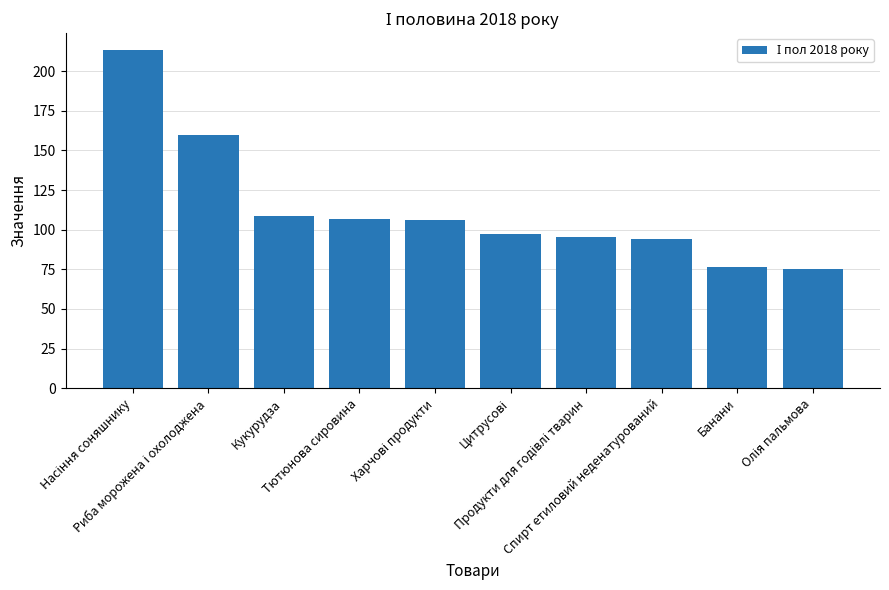

What is the sum of all values?

1133.5